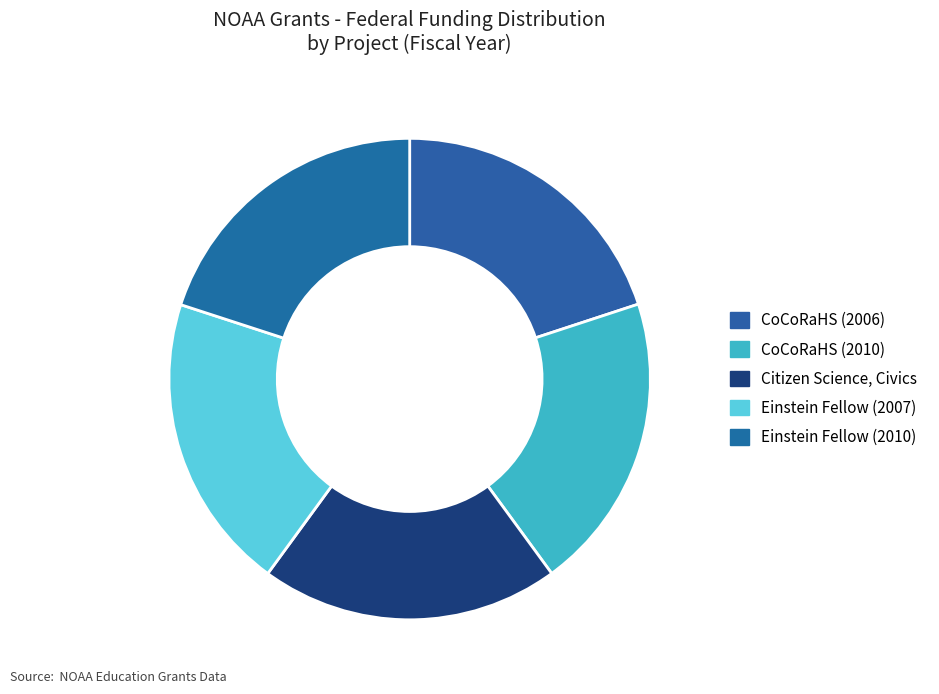

Rank the categories by value from lowest to highest.

CoCoRaHS (2006), Einstein Fellow (2007), CoCoRaHS (2010), Einstein Fellow (2010), Citizen Science, Civics